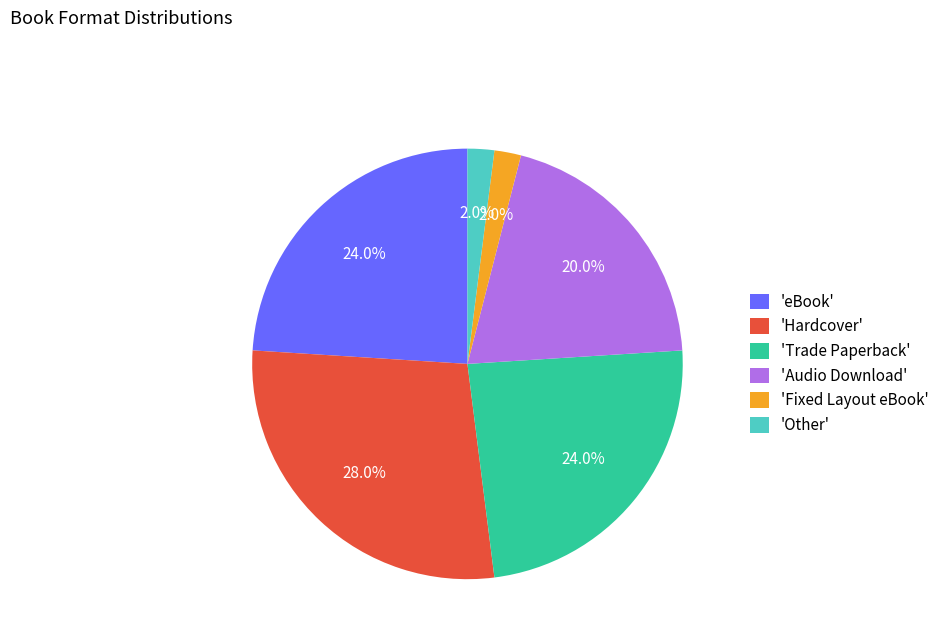

Which category has the biggest portion of the pie?

'Hardcover'